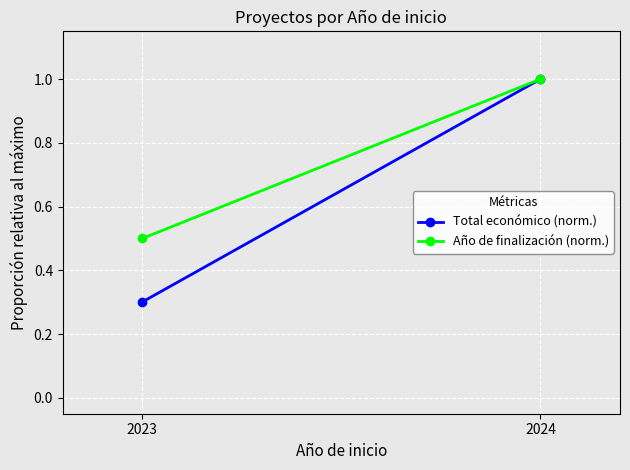

At 2024, list the series in order from largest to smallest.

Total económico (norm.), Año de finalización (norm.)